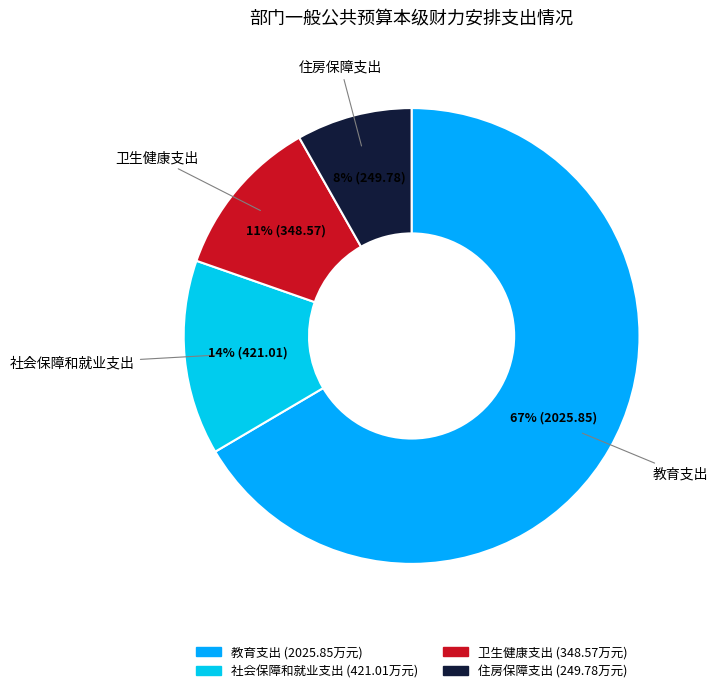

True or false: 教育支出 accounts for 53% of the total.

False